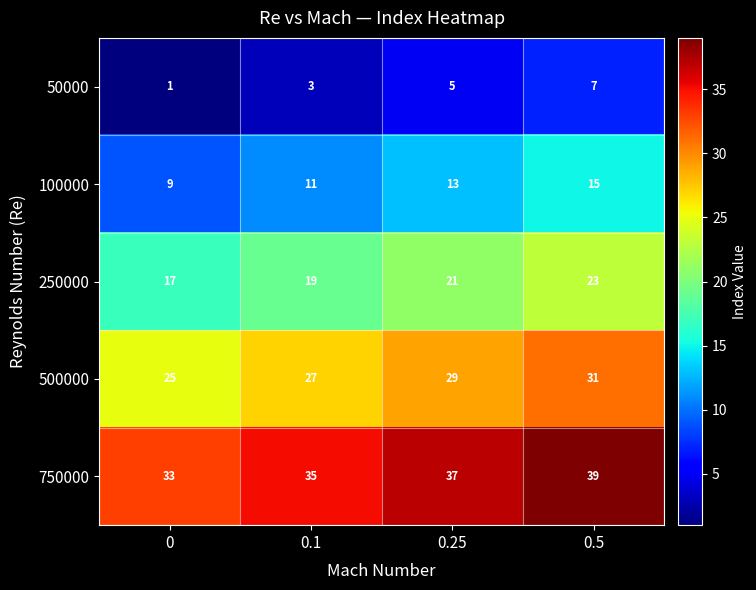

What is the maximum value shown in the chart?

39